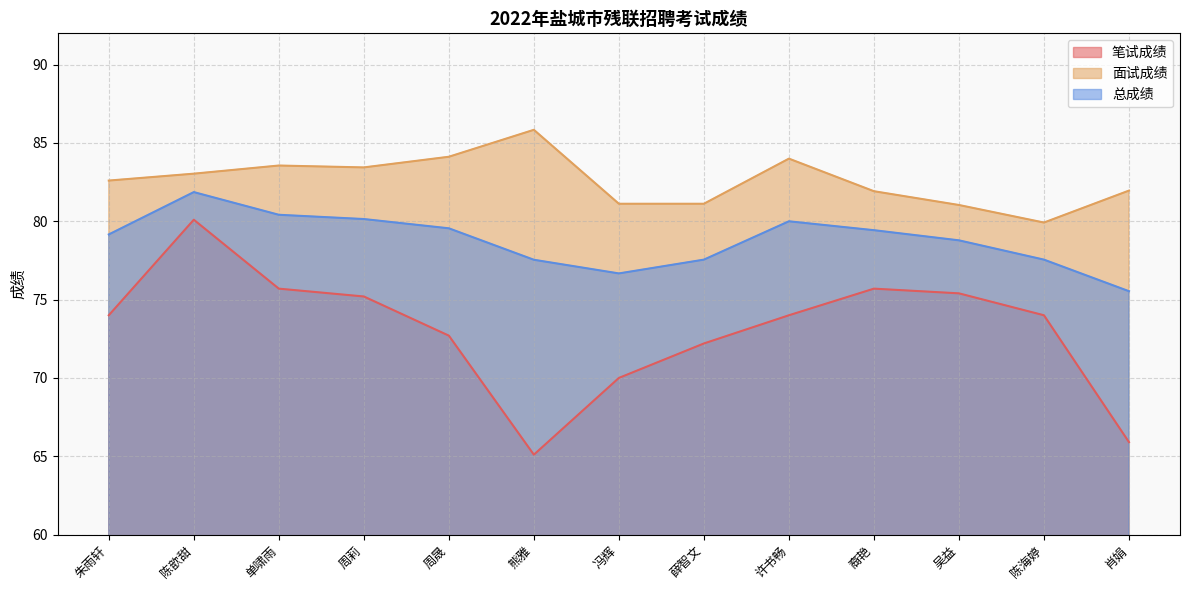

What is the total value across all series at 冯辉?

227.8